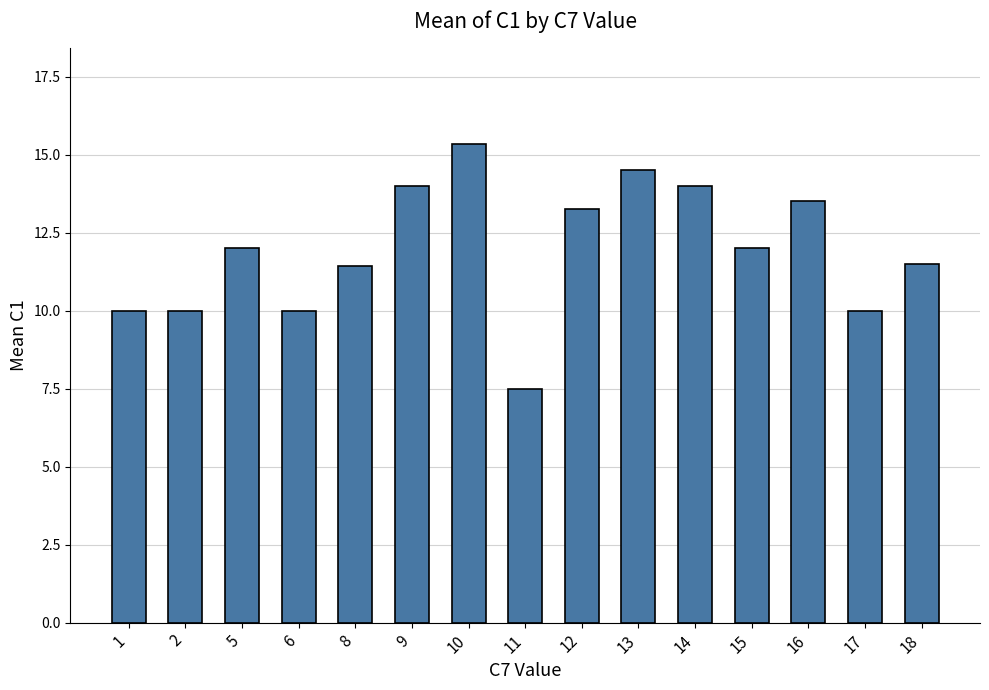

What is the average value?

11.9